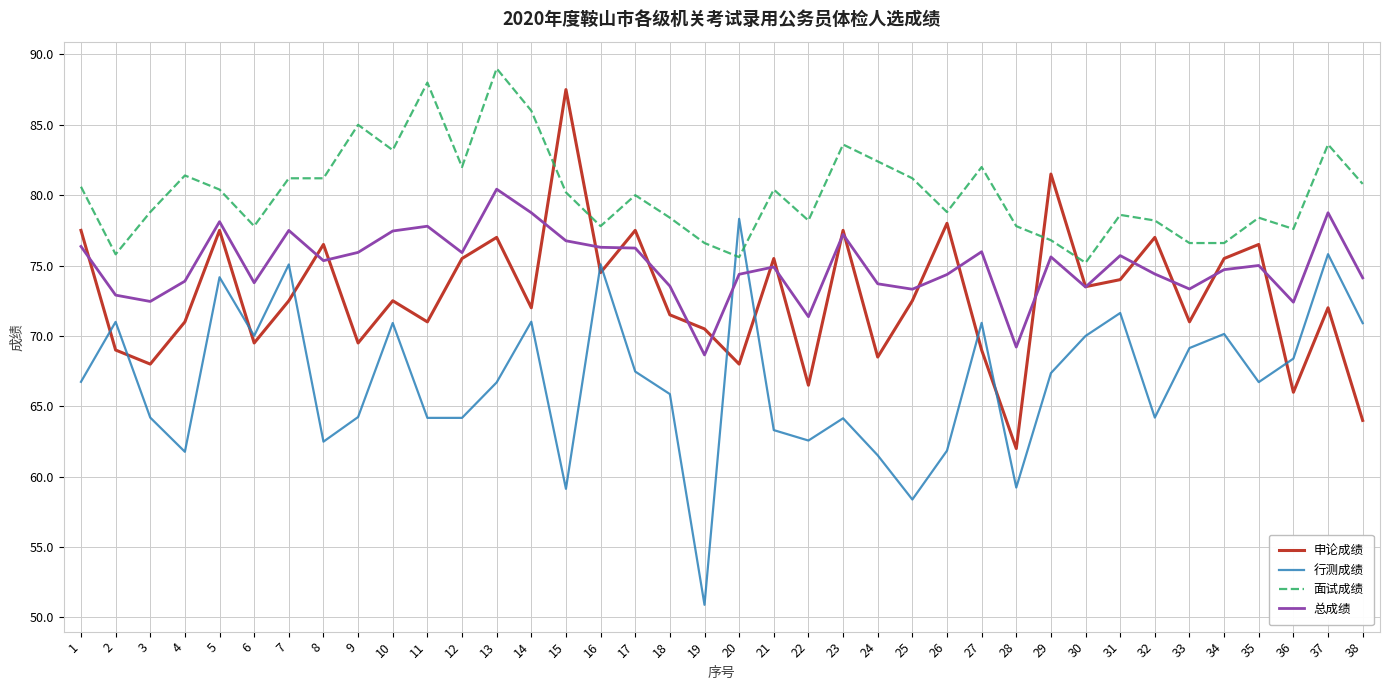

Is this an area chart (filled region under the line)?

No